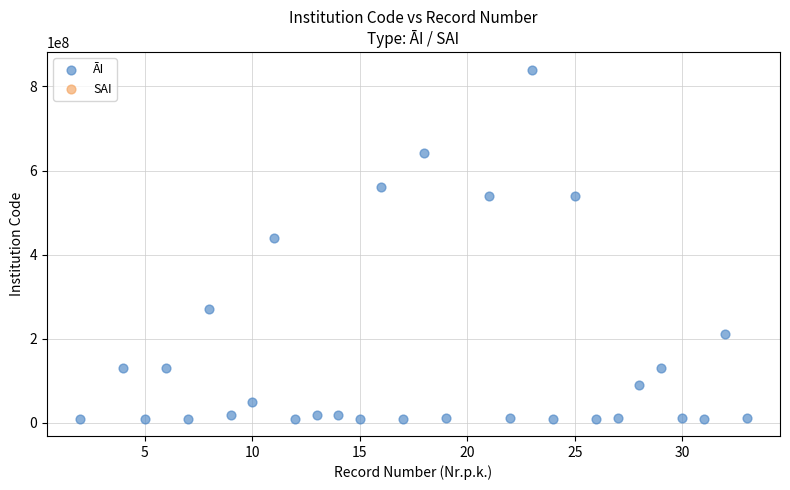

What Y value in the scatter plot is closest to 425100104?

440200024